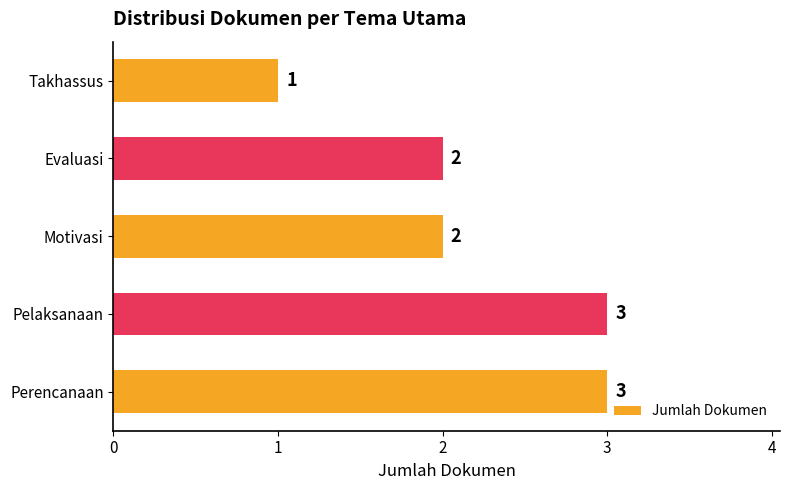

The chart shows a value of 2 at Evaluasi. True or false?

True